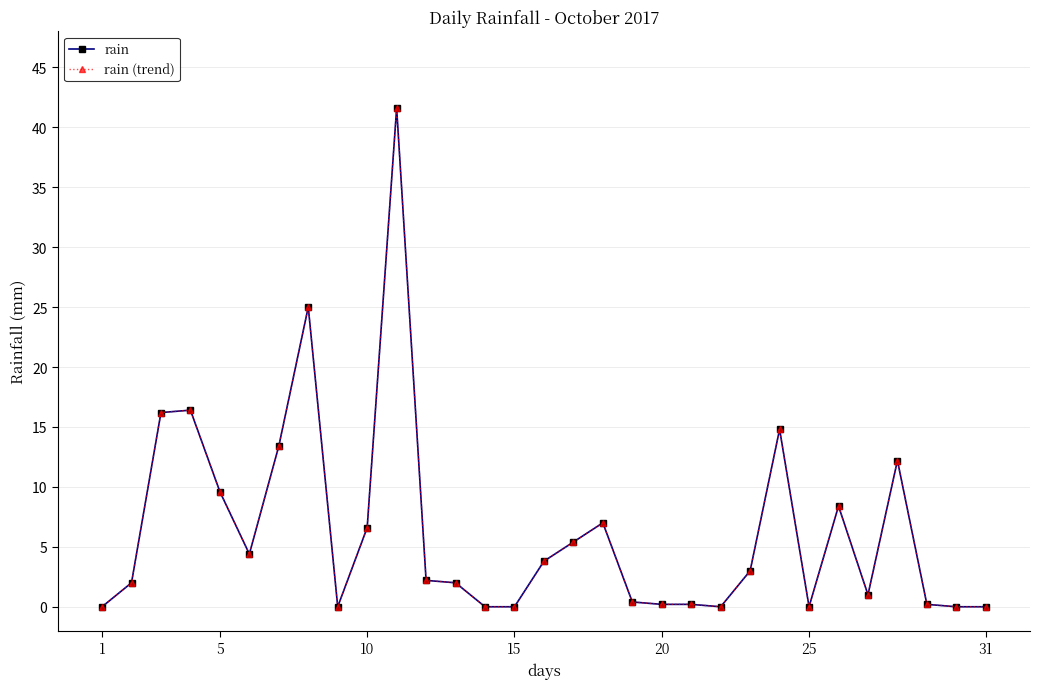

How many interior local peaks does the rain series have?

7